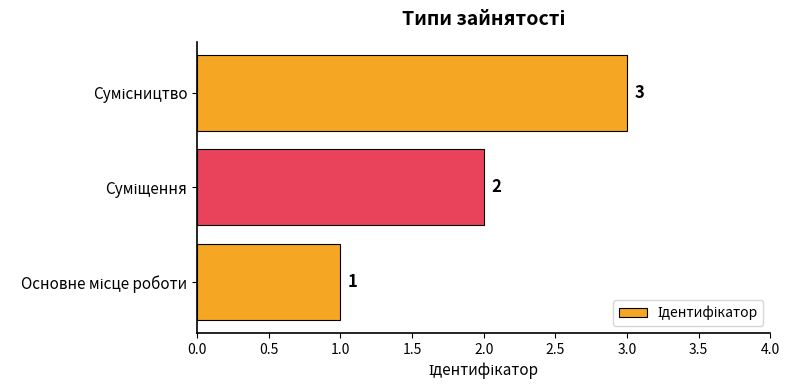

How many values are between 1 and 3?

3